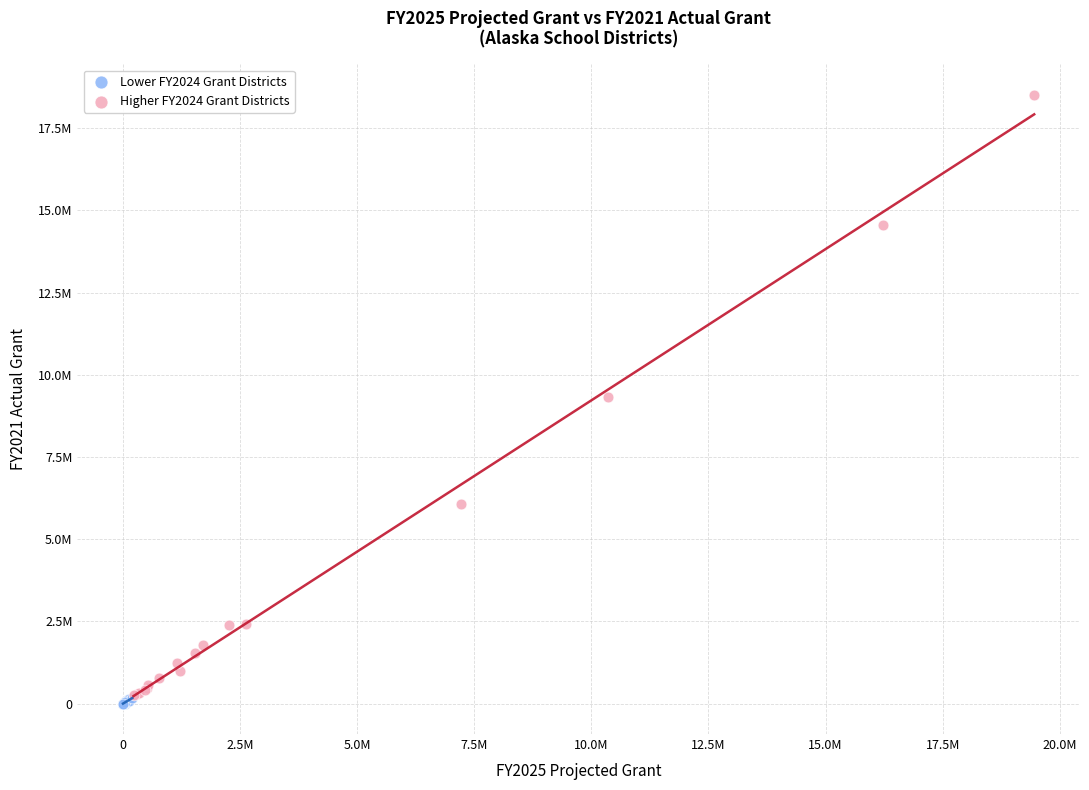

Which series contains the lowest Y value?

Lower FY2024 Grant Districts